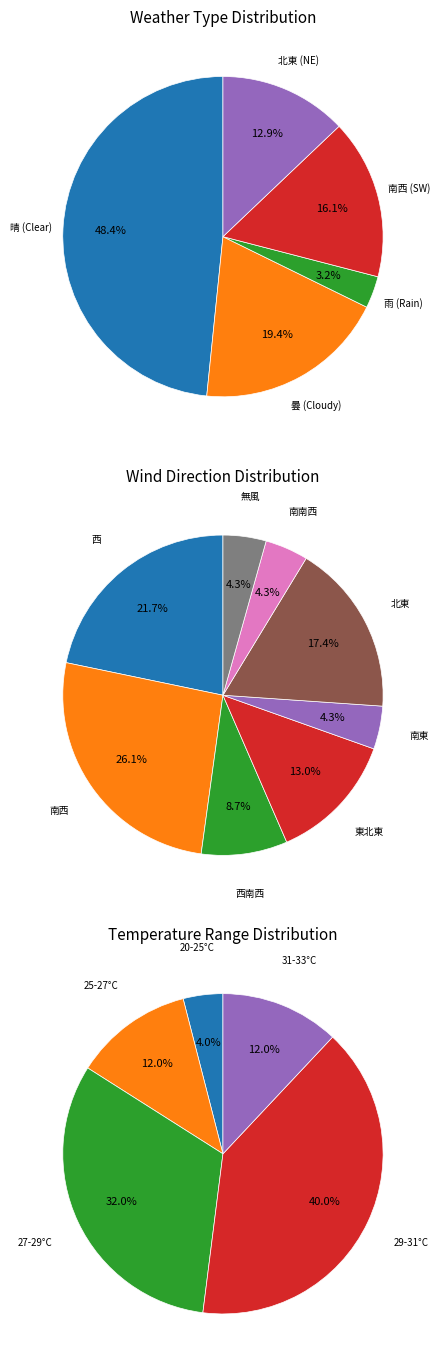

How many slices are in this pie chart?

5